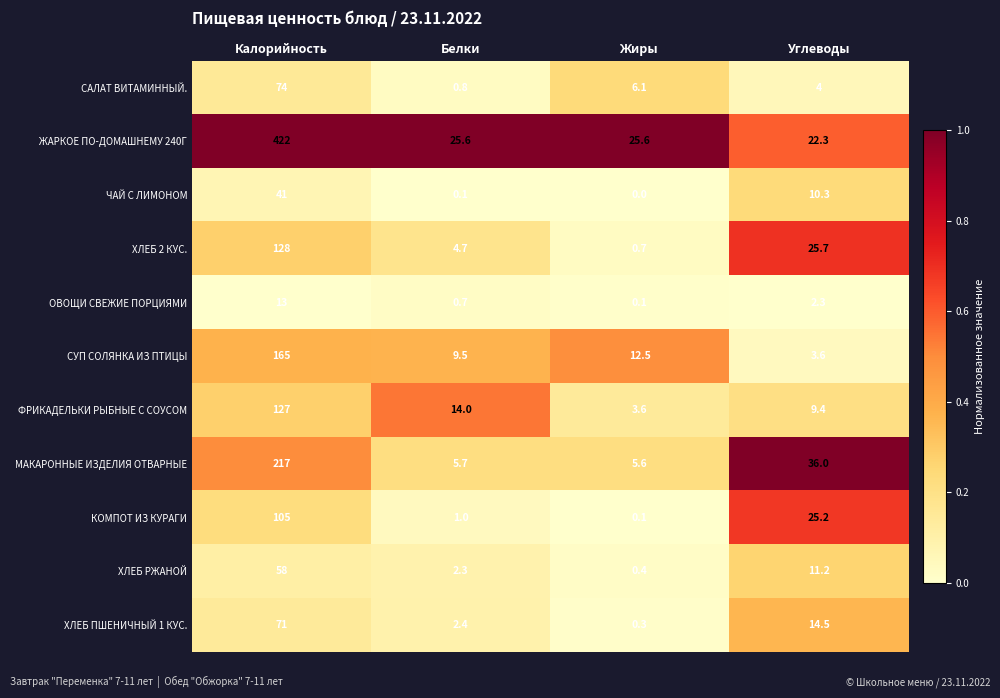

What value does the МАКАРОННЫЕ ИЗДЕЛИЯ ОТВАРНЫЕ series have at Углеводы?

36.0